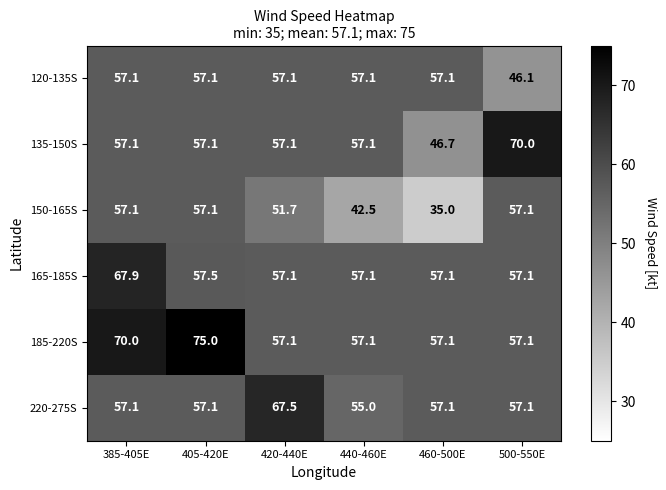

What is the difference between the 120-135S values at 500-550E and 460-500E?

11.0